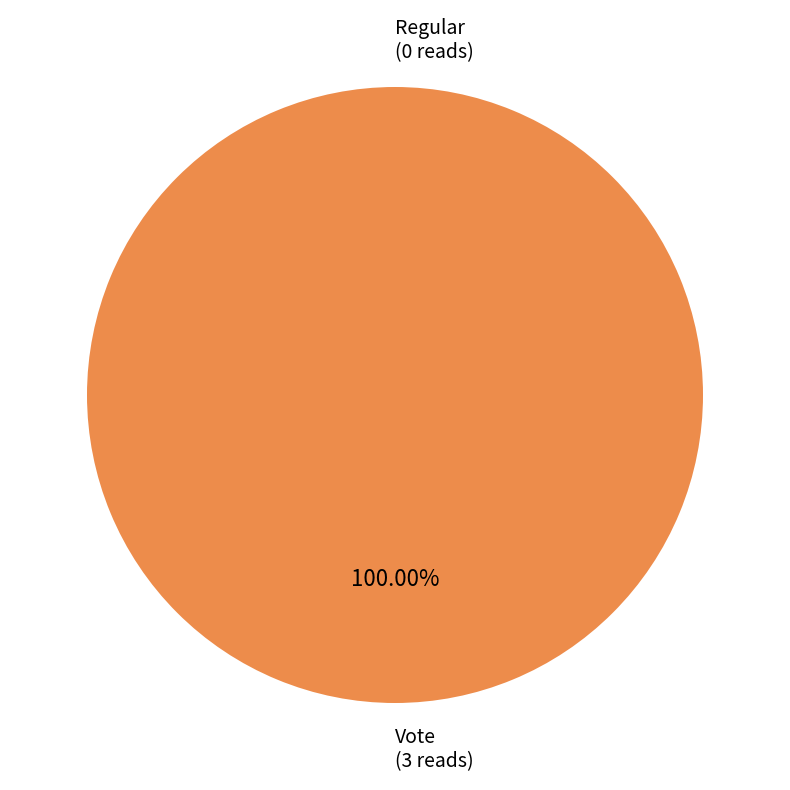

How many slices are in this pie chart?

2